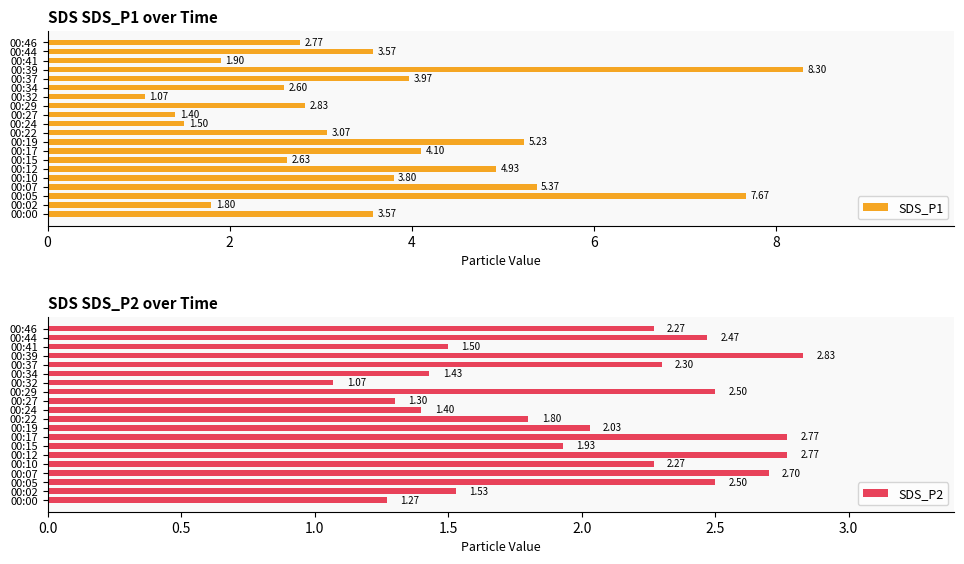

What is the sum of the SDS_P2 values at 00:44 and 00:27?

3.8